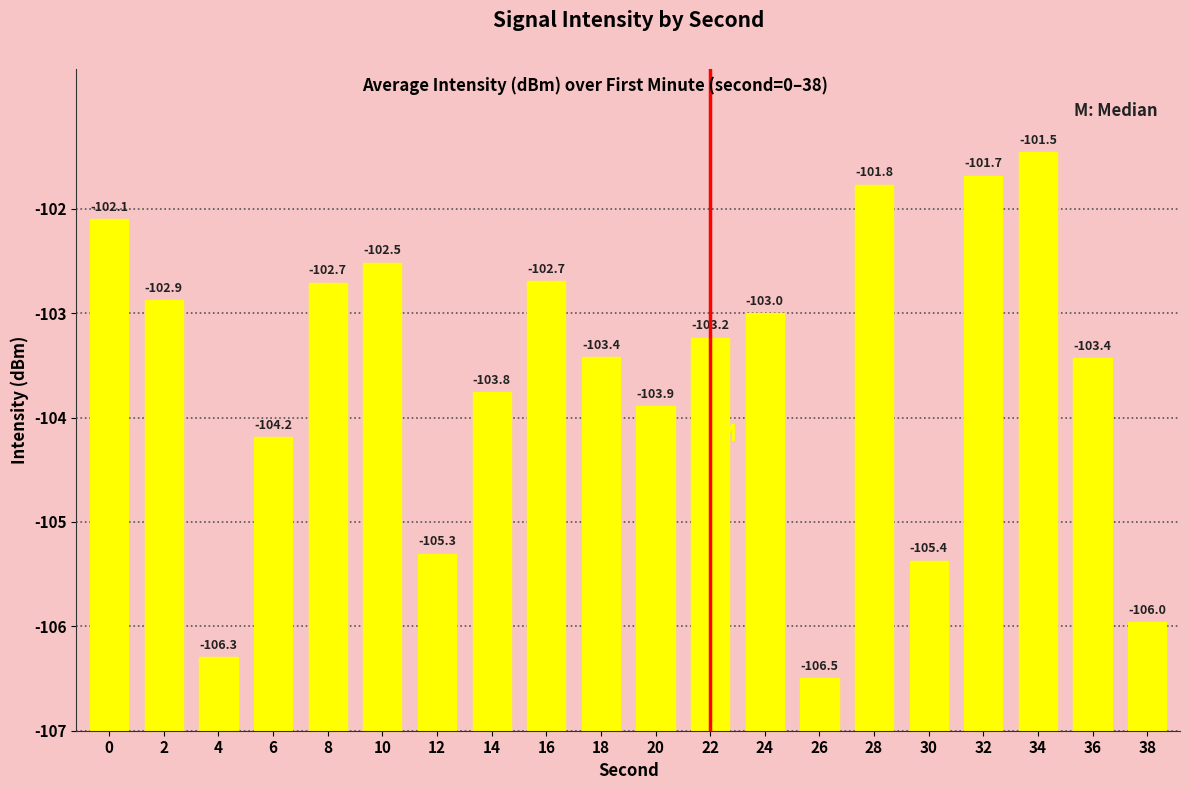

What is the ratio of the value at 34 to the value at 32?

1.0